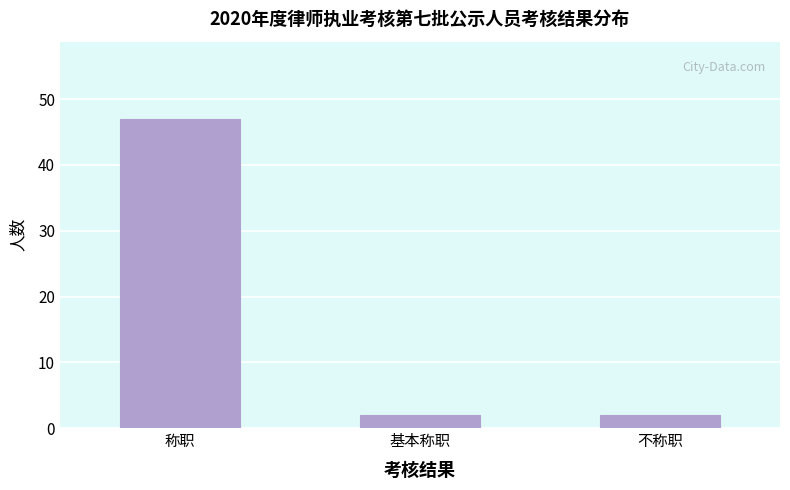

Reading left to right, list all the values displayed in this chart.

47	2	2